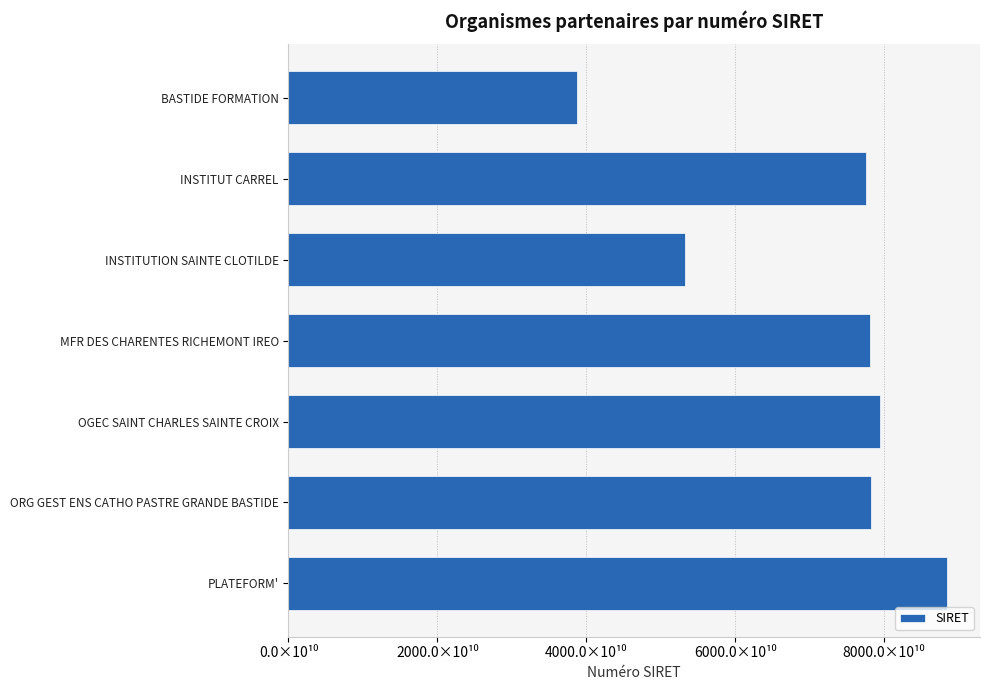

Does the chart contain any negative values?

No